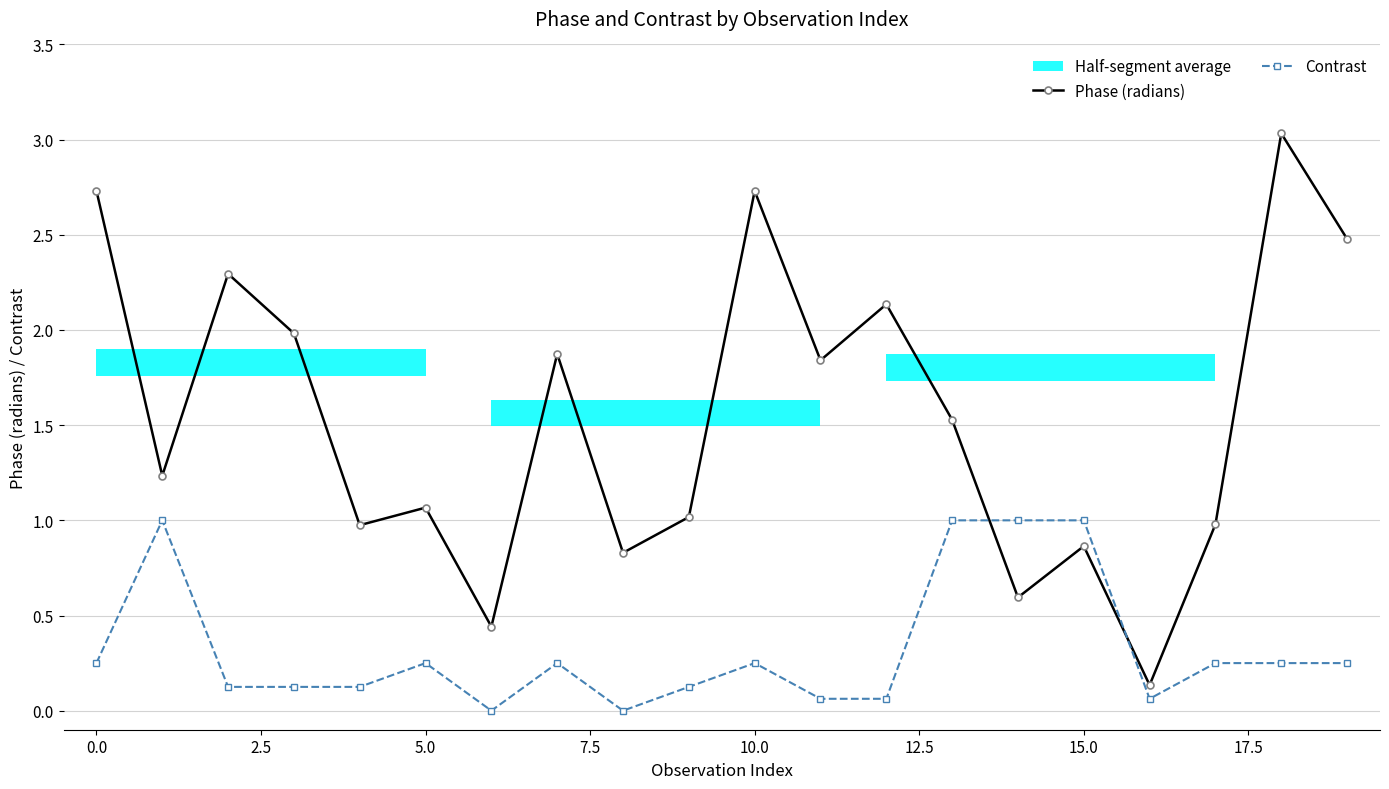

At how many categories does at least one series exceed 0?

20